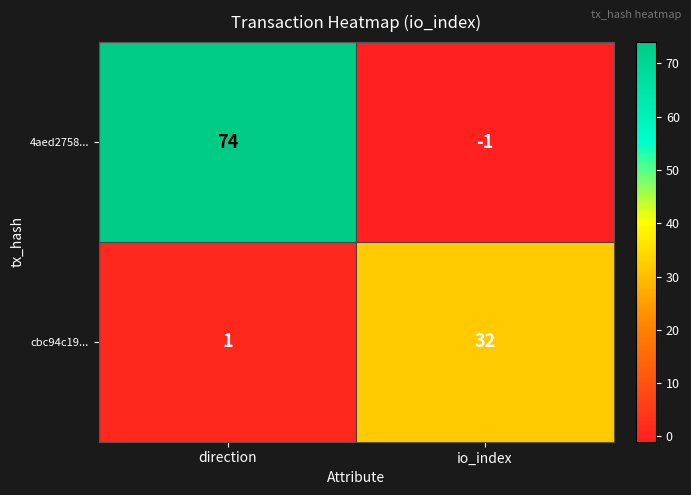

What is the approximate value of cbc94c19... at io_index?

32